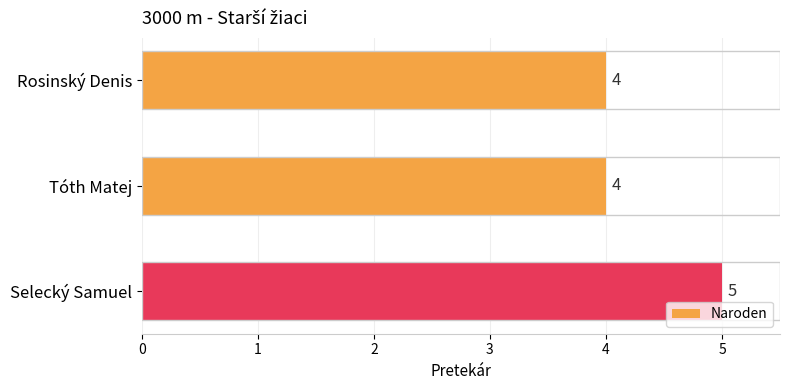

What value does the data have at Selecký Samuel?

5